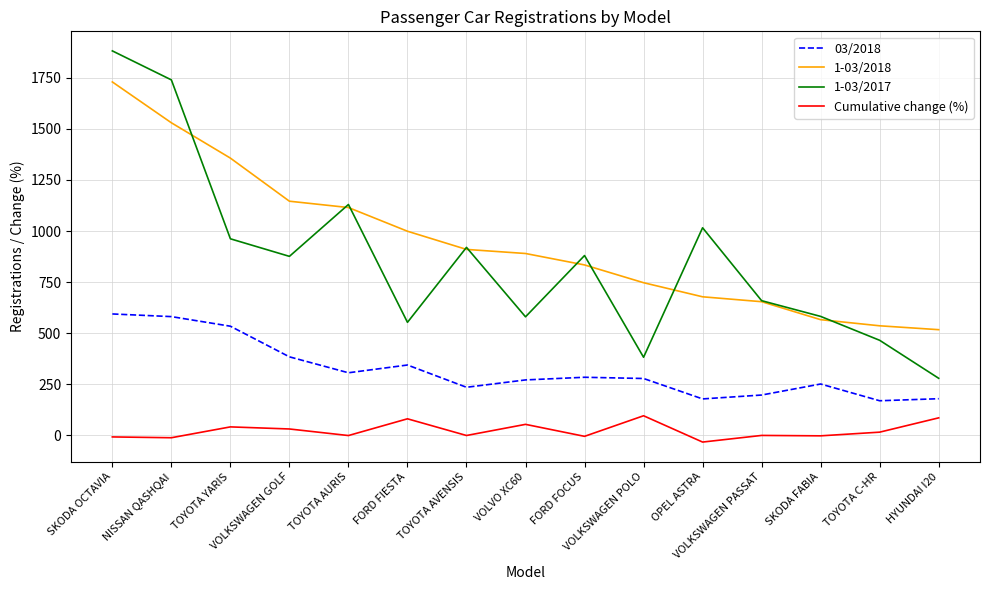

Is this an area chart (filled region under the line)?

No